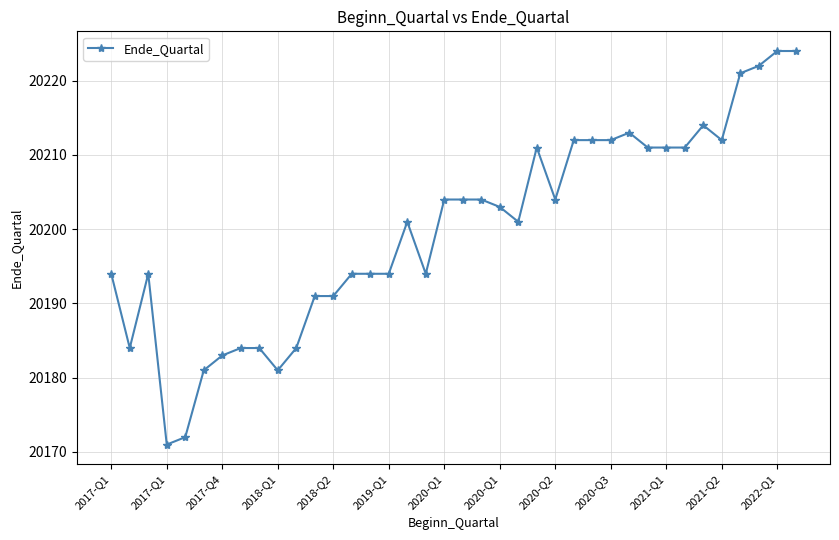

True or false: the data has more than 1 interior local peaks.

True